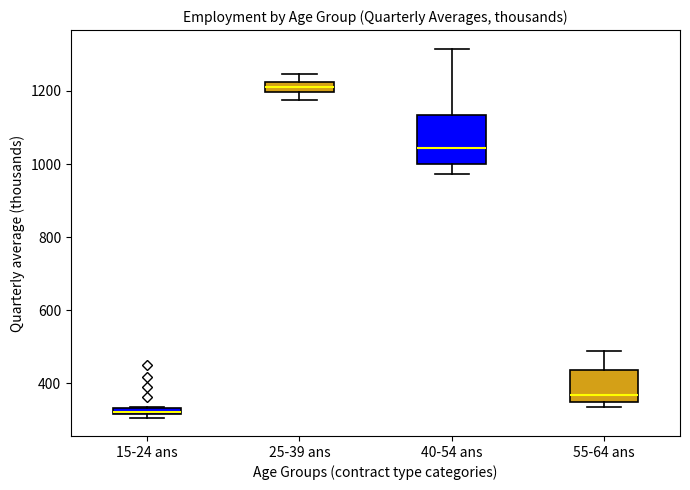

Where is the lower edge of the box for 40-54 ans on the y-axis? The values are not printed on the chart, so give them approximately, as read against the axis.

1000